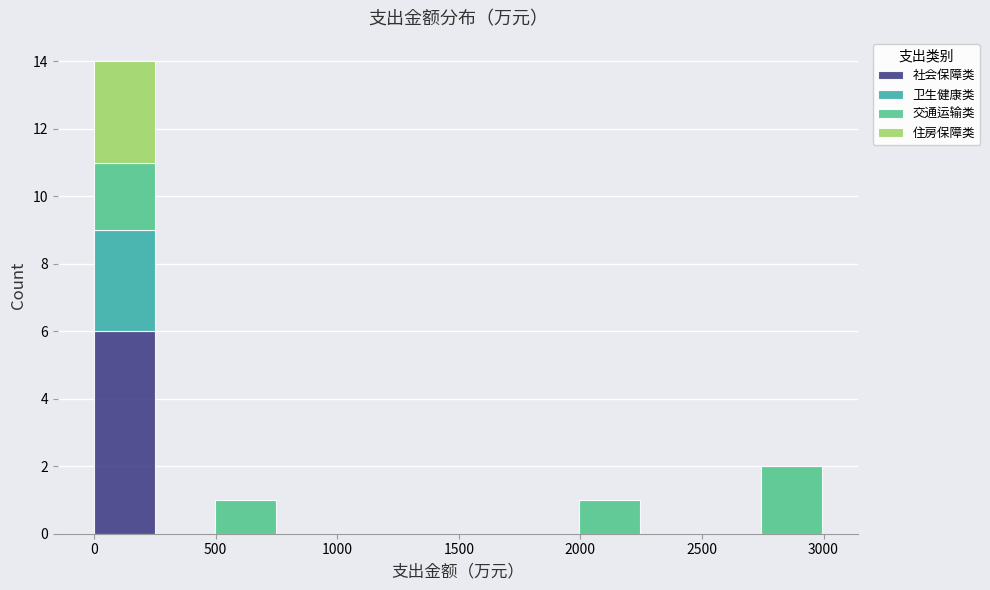

Reading left to right, transcribe this chart: for each stacked bar, give the range it covers on the x-axis and its total height. Neither the bar edges nor the heights are printed on the chart, so give them approximately, as read against the axes.

0 to 250: 14
250 to 500: 0
500 to 750: 1
750 to 1000: 0
1000 to 1250: 0
1250 to 1500: 0
1500 to 1750: 0
1750 to 2000: 0
2000 to 2250: 1
2250 to 2500: 0
2500 to 2750: 0
2750 to 3000: 2